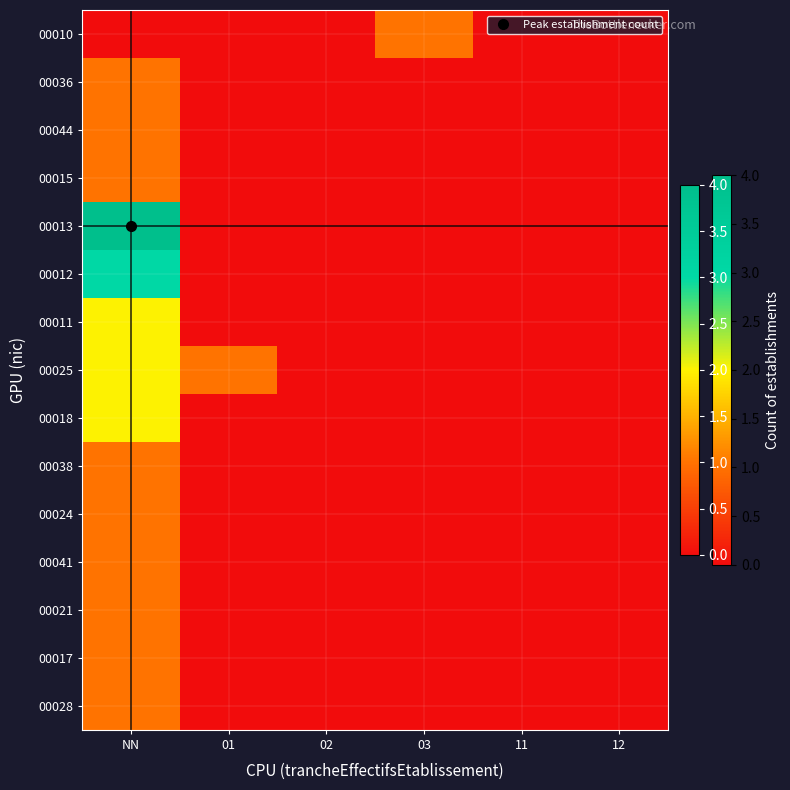

Which series has the widest spread of values?

00013